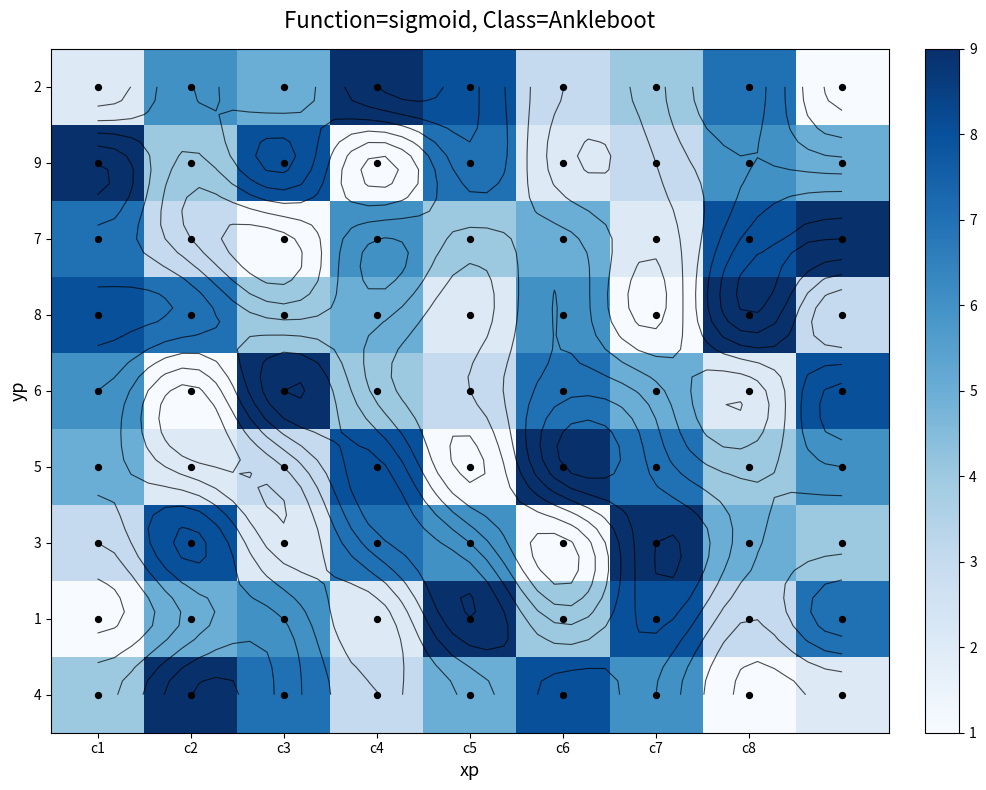

Is it true that 6 equals 7 at c6?

True